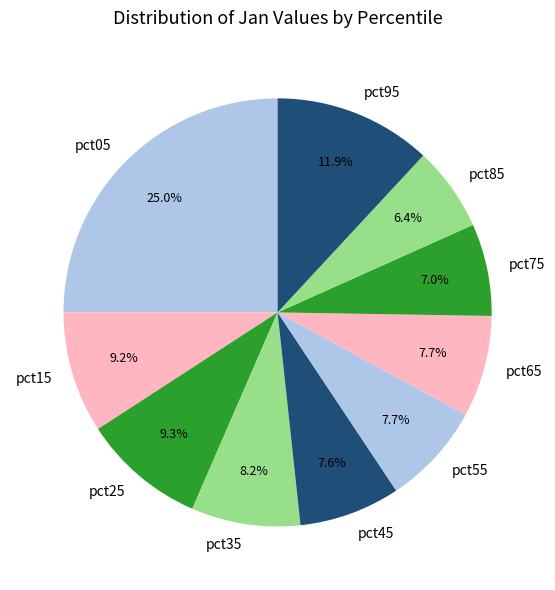

What is the smallest slice in the pie chart?

pct85